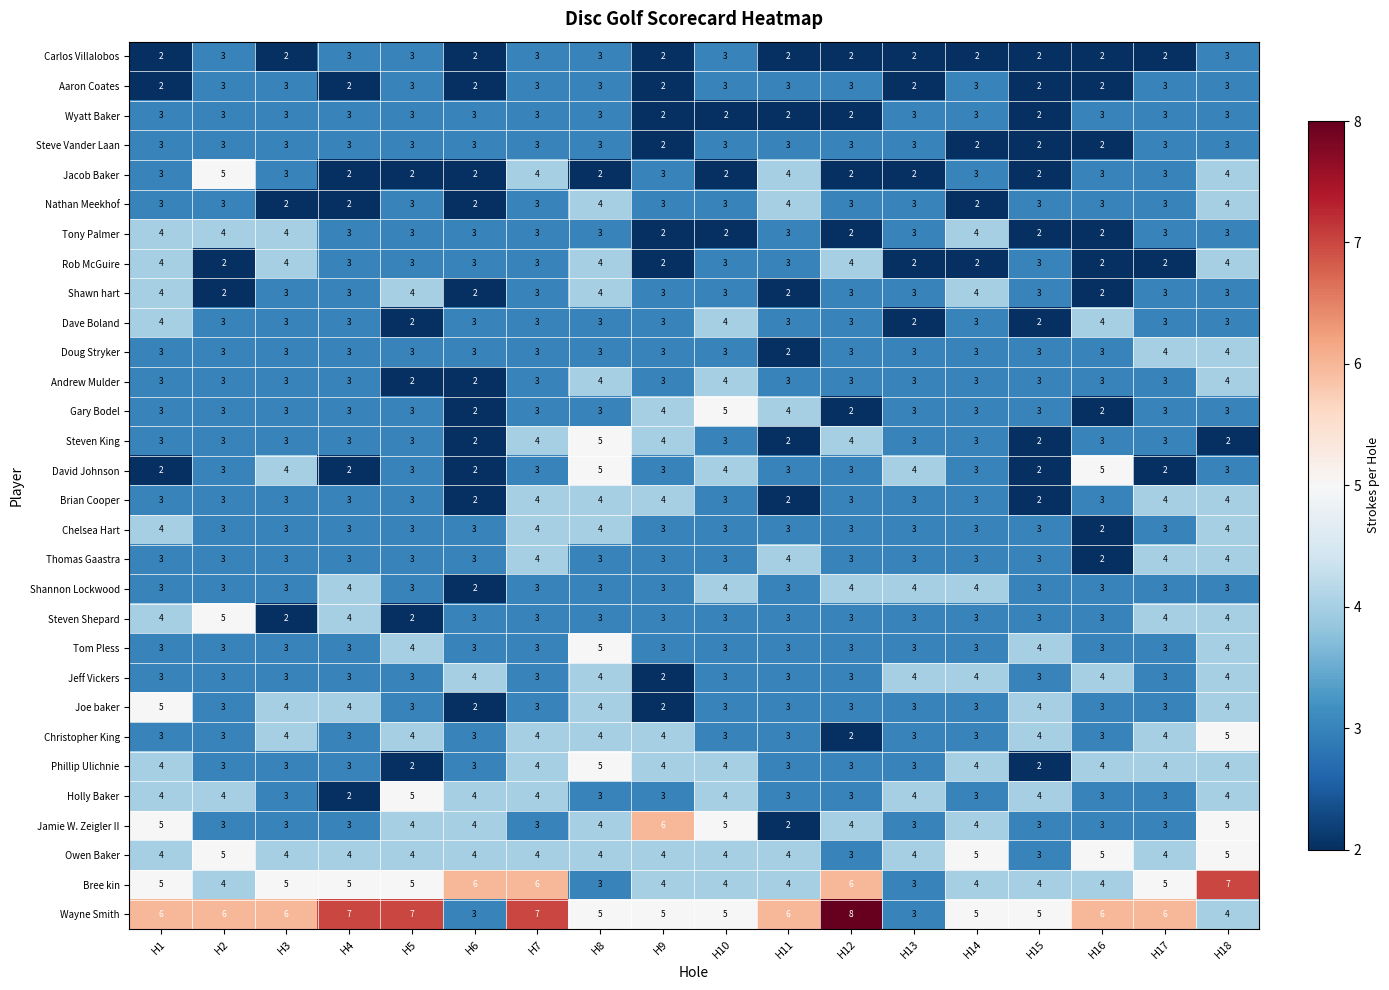

At which category is the sum across all series the highest?

H18